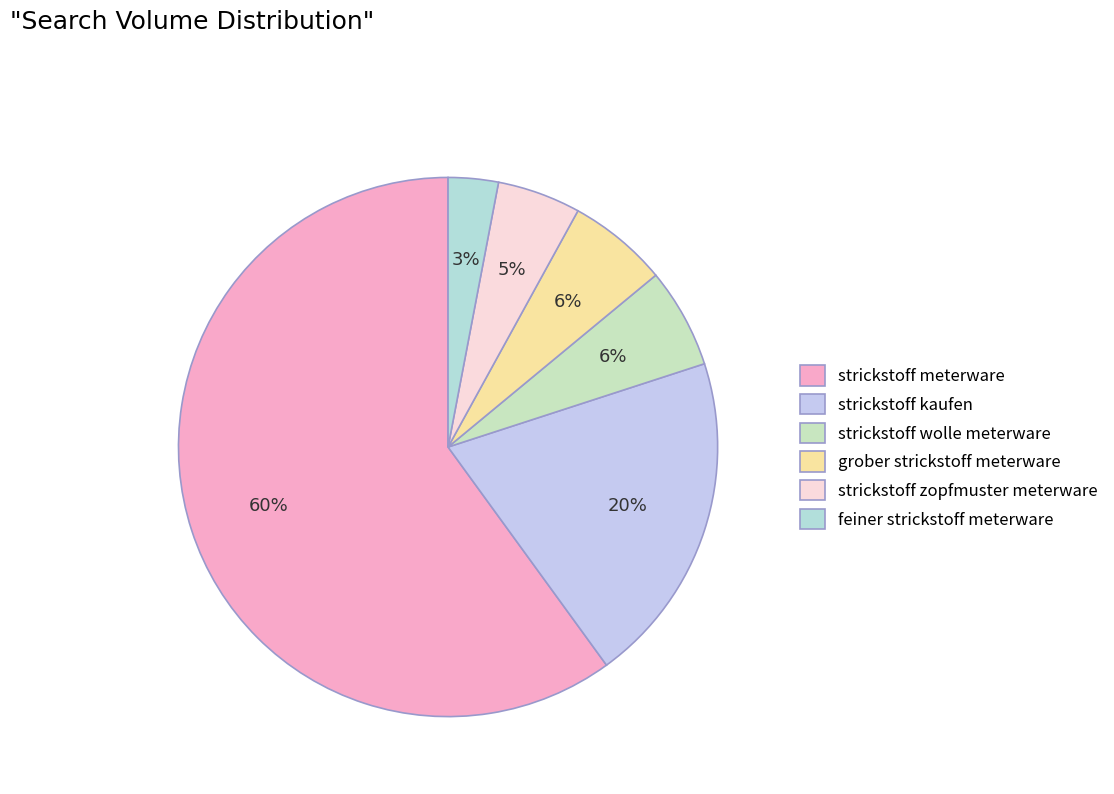

Approximately how many times larger is the value at strickstoff zopfmuster meterware compared to feiner strickstoff meterware?

1.7